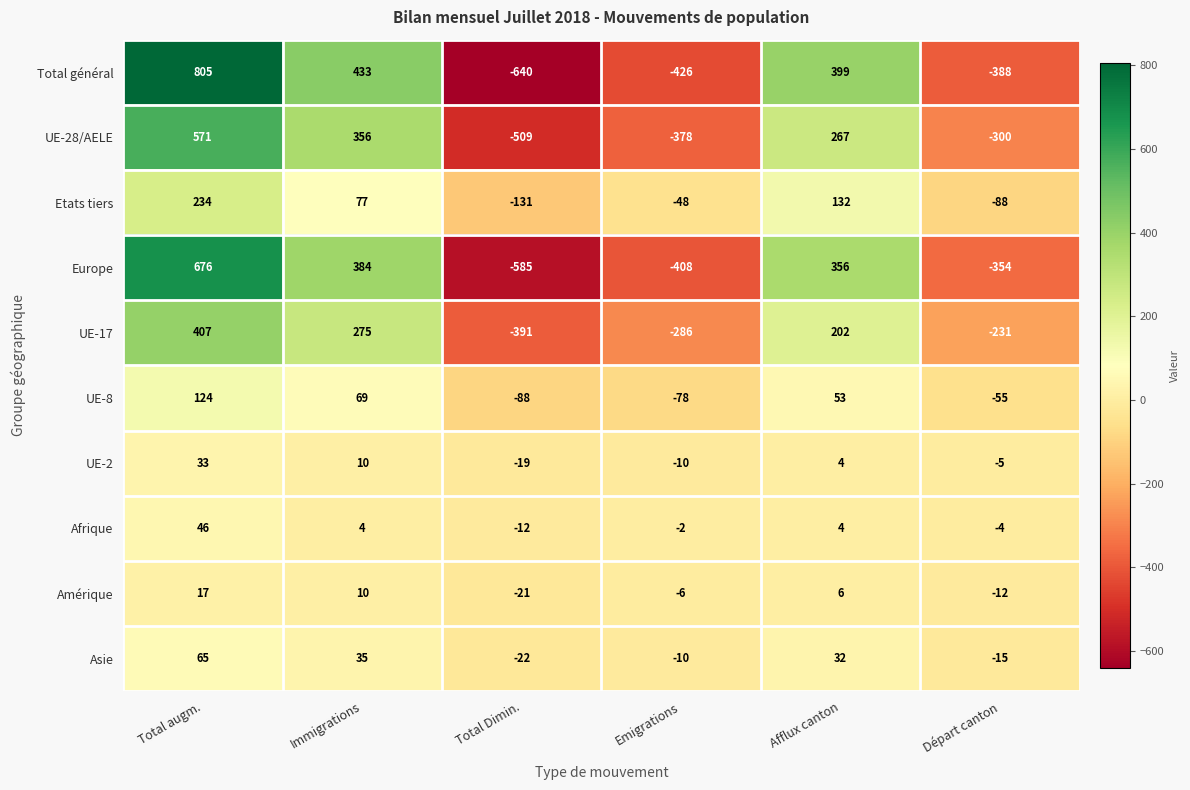

What is the spread (max minus min) of values at Emigrations?

424